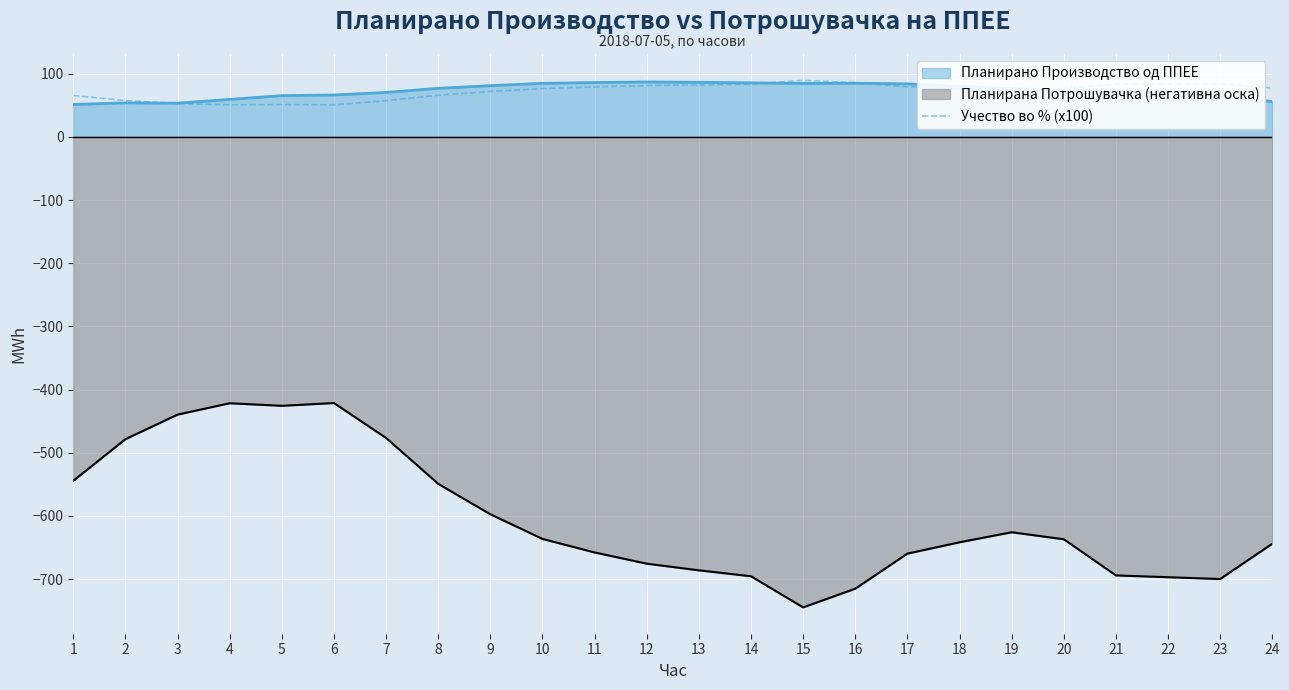

What is the smallest value displayed?

-744.6